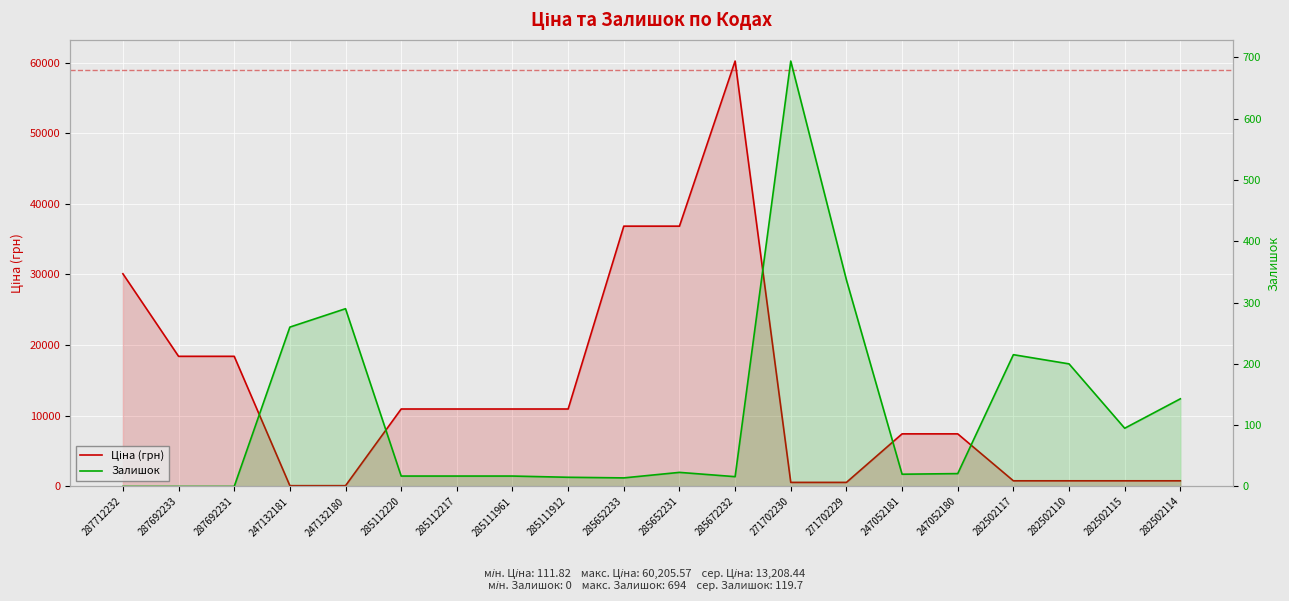

What is the difference between the Залишок values at 247132181 and 282502114?

117.0